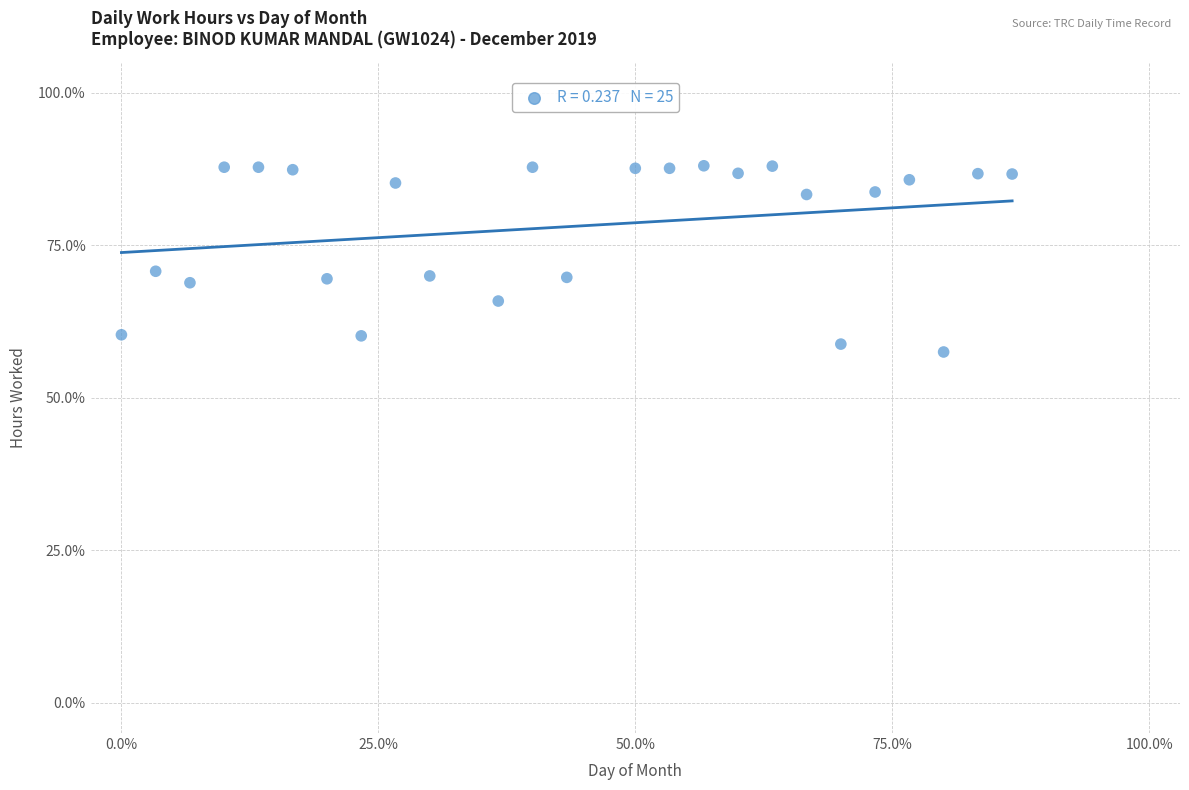

What is the range of Y values (max minus min)?

30.5